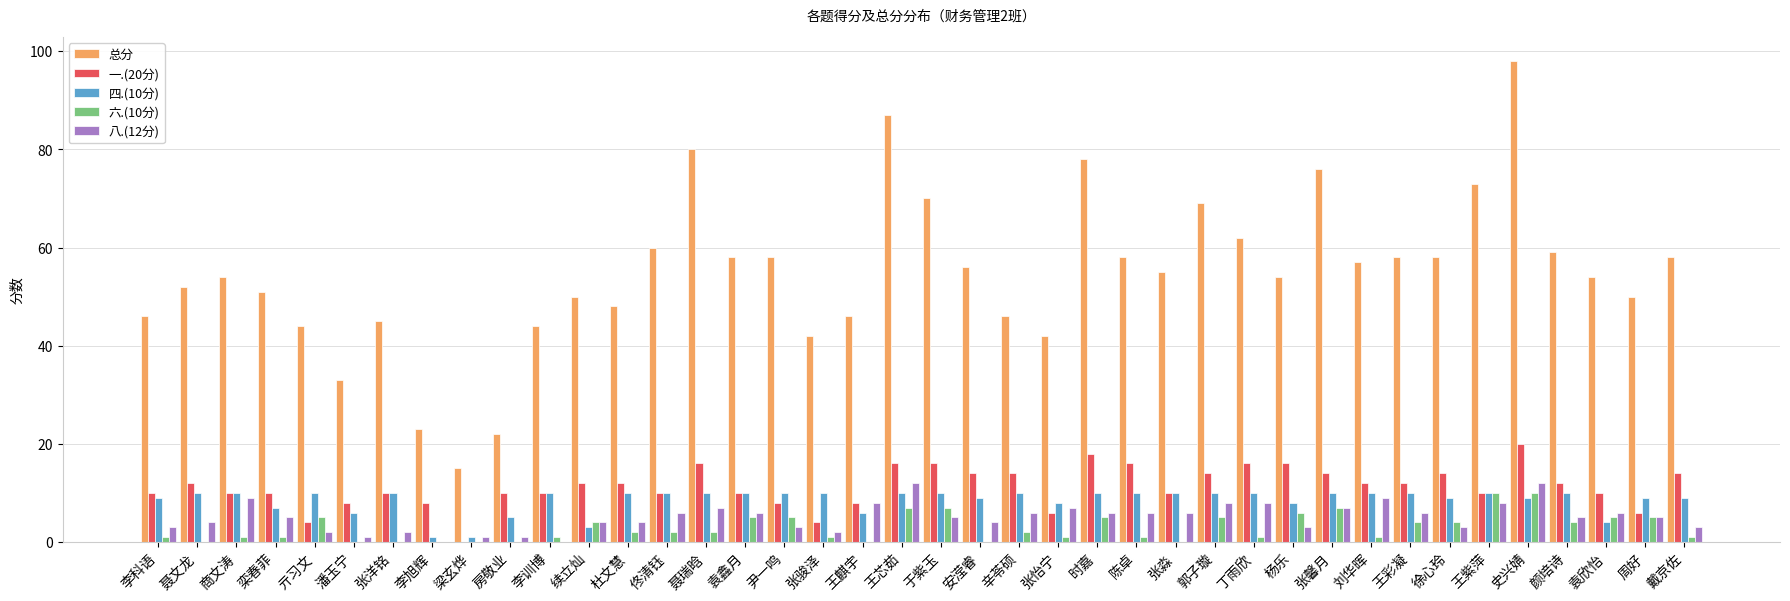

What are all the series names shown in the legend?

总分, 一.(20分), 四.(10分), 六.(10分), 八.(12分)